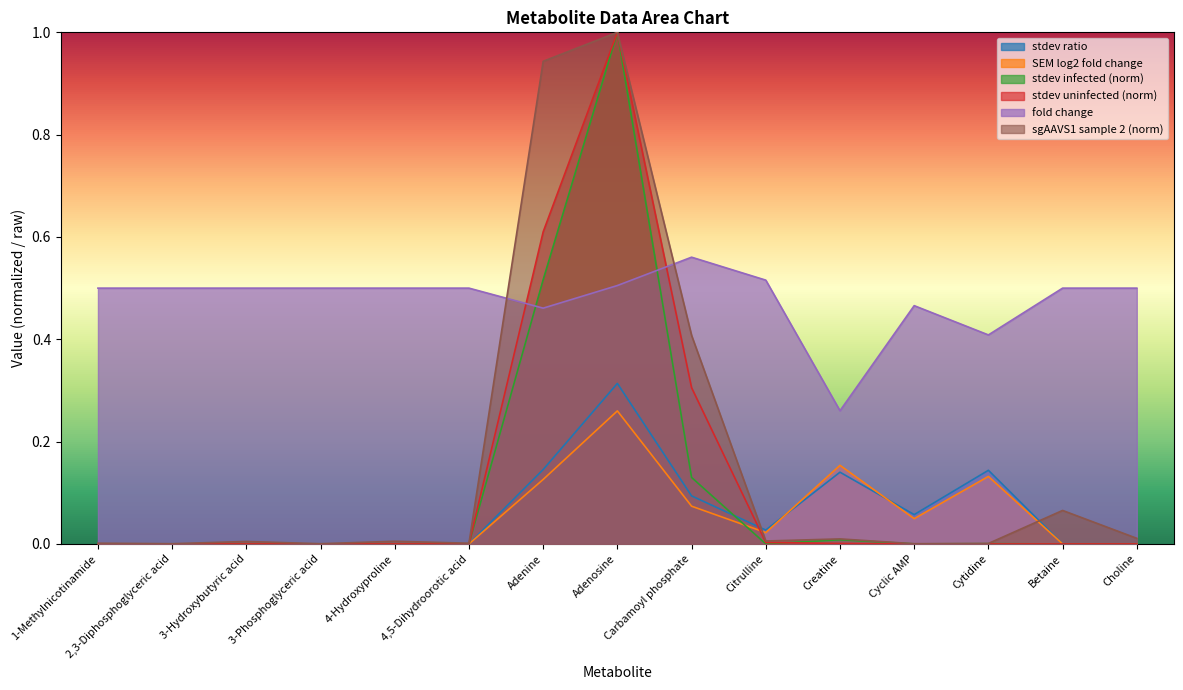

List the series in order of their peak value, lowest first.

SEM log2 fold change, stdev ratio, fold change, stdev infected, stdev uninfected, sgAAVS1 infected sample 2